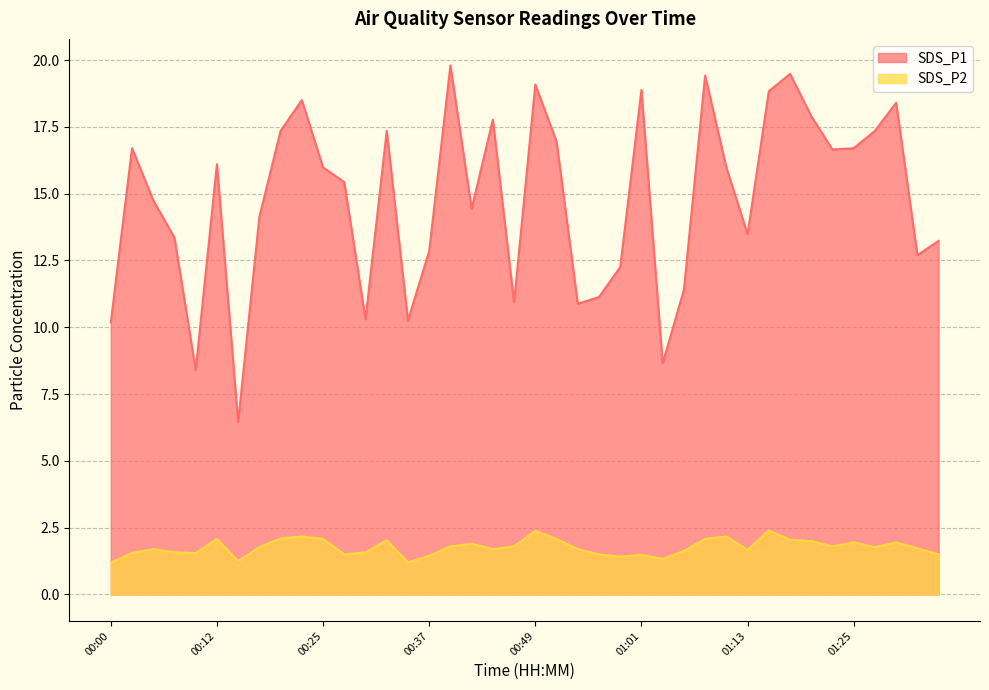

List the labels in order of SDS_P1 value, largest first.

00:39, 01:18, 01:08, 00:49, 01:01, 01:16, 00:22, 01:30, 01:20, 00:44, 00:20, 00:32, 01:28, 00:51, 00:03, 01:25, 01:23, 00:12, 00:25, 01:11, 00:27, 00:05, 00:42, 00:17, 01:13, 00:07, 01:35, 00:37, 01:33, 00:59, 01:06, 00:56, 00:46, 00:54, 00:29, 00:34, 00:00, 01:03, 00:10, 00:15